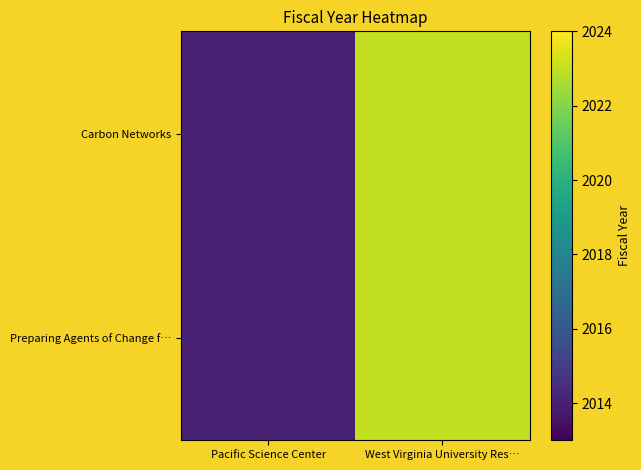

Reading left to right, what are all the values shown in this chart?

Carbon Networks: Pacific Science Center=2014	West Virginia University Res…=2023
Preparing Agents of Change f…: Pacific Science Center=2014	West Virginia University Res…=2023